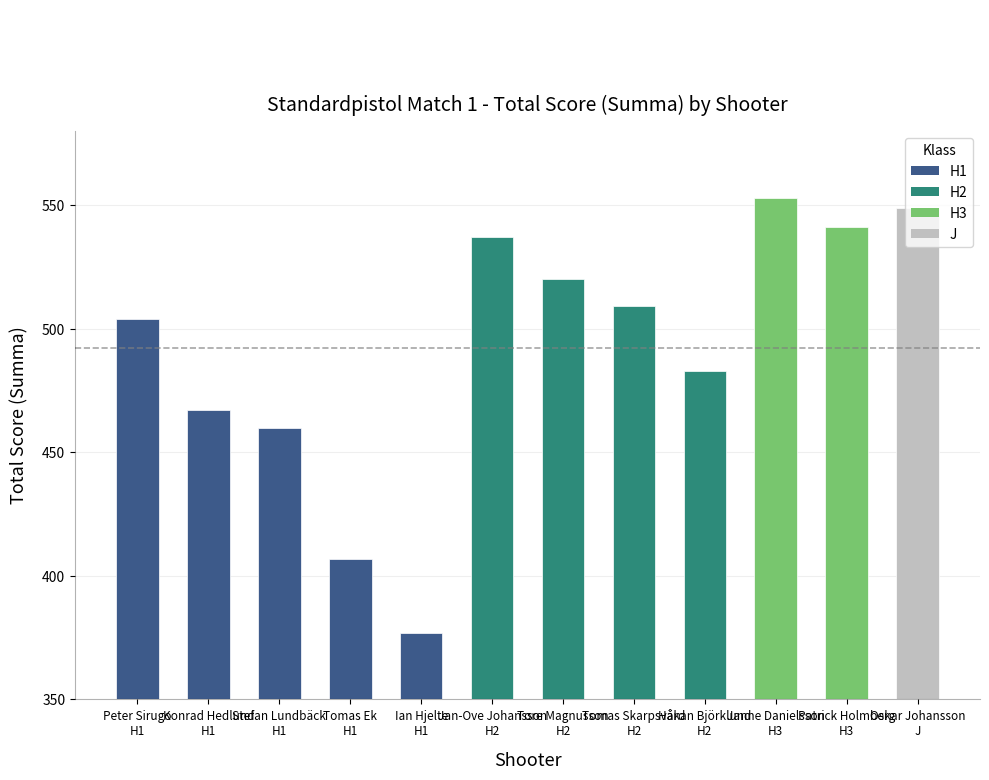

True or false: the data shows 269 at Patrick Holmberg
H3.

False